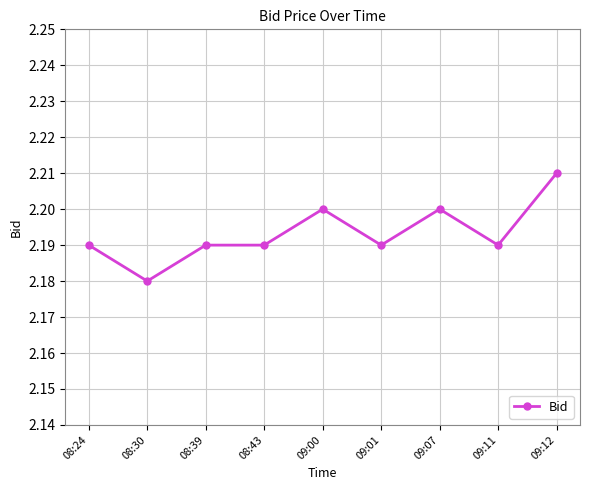

True or false: there are more than 1 points higher than both neighbors.

True